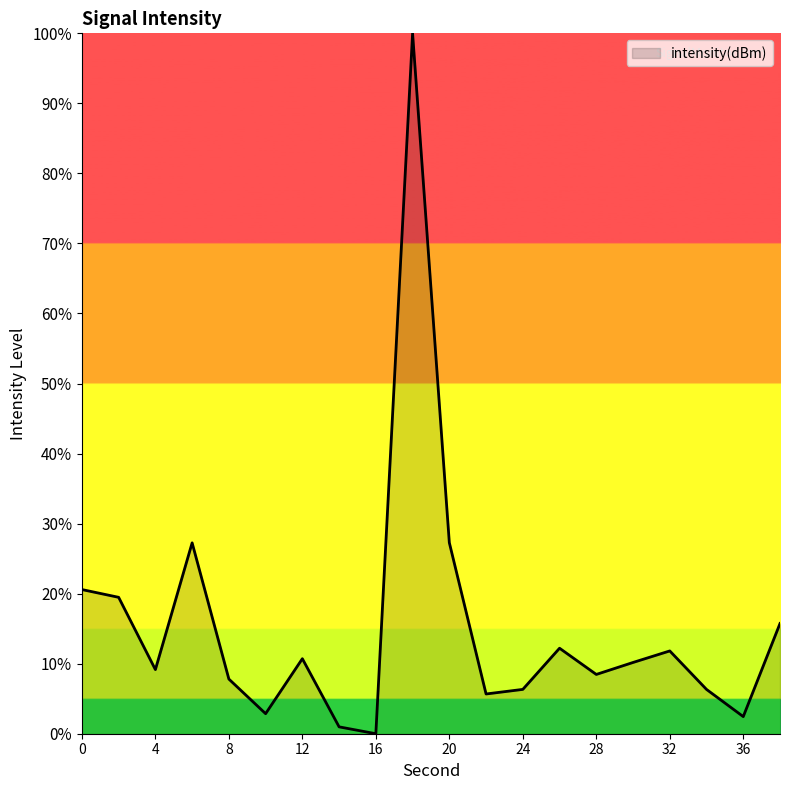

What is the greatest value displayed?

100.0